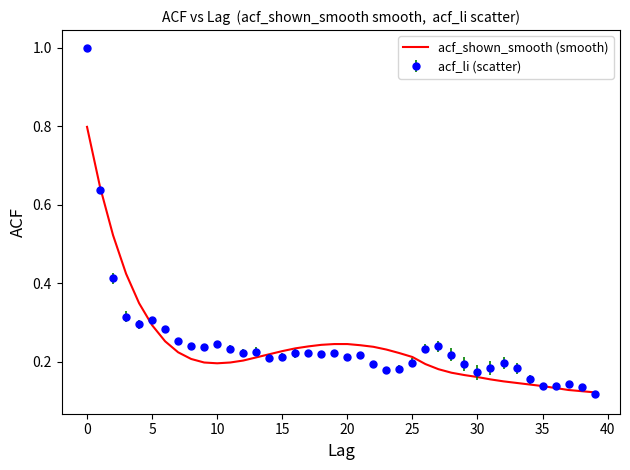

What is the greatest value displayed?

1.0